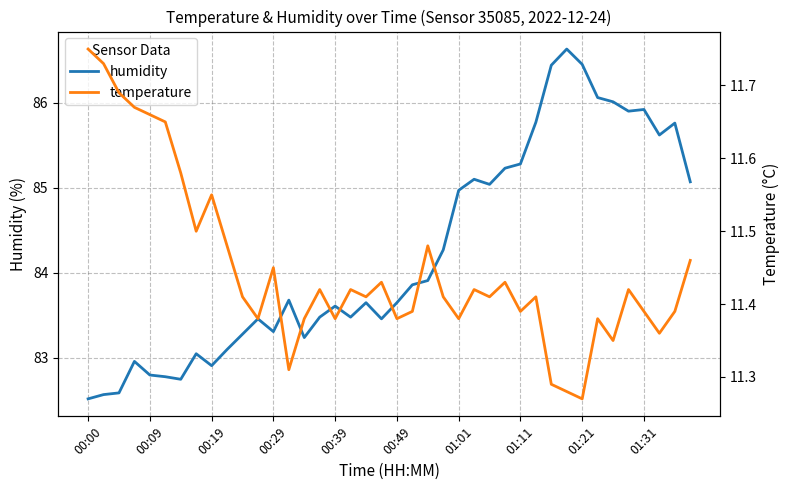

What is the minimum value for humidity?

82.5